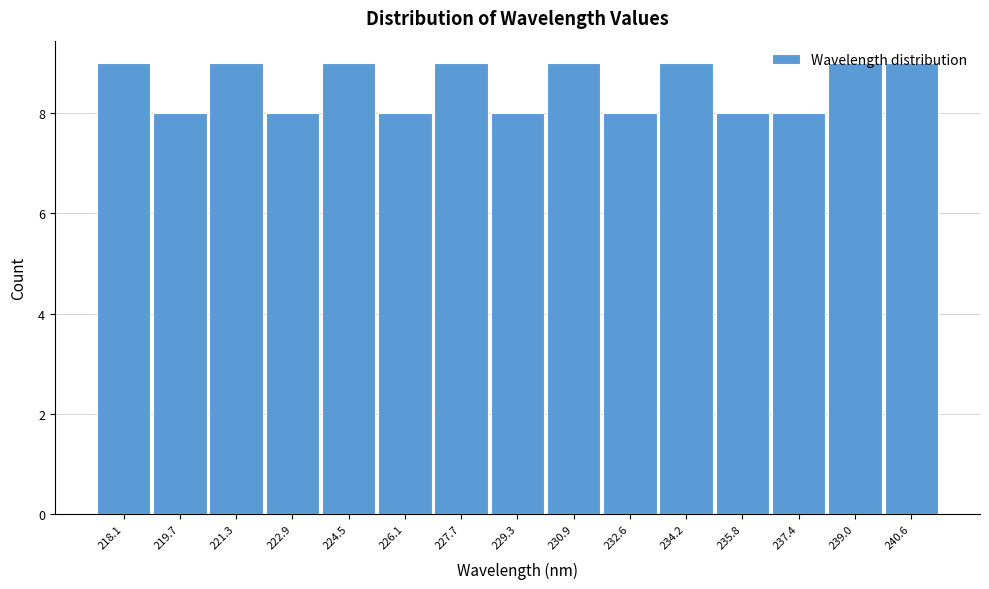

The chart shows a value of 5 at 229.3. True or false?

False